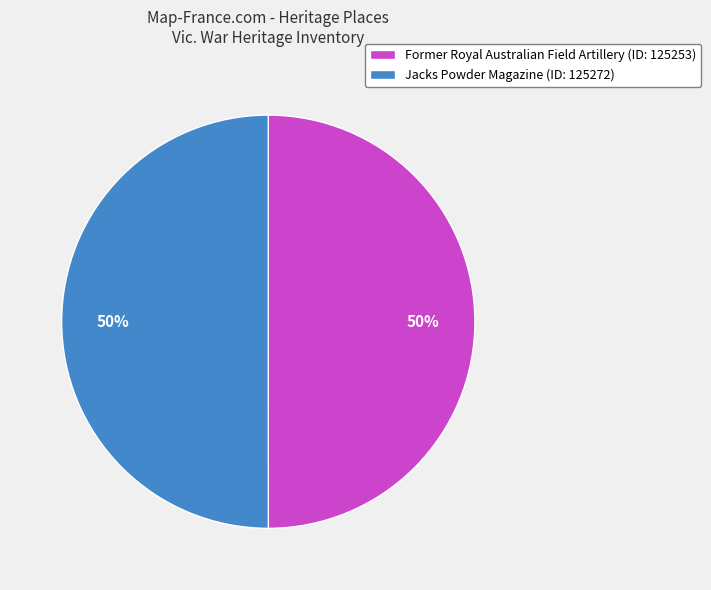

Is it true that Jacks Powder Magazine (ID: 125272) is 59% of the pie?

False